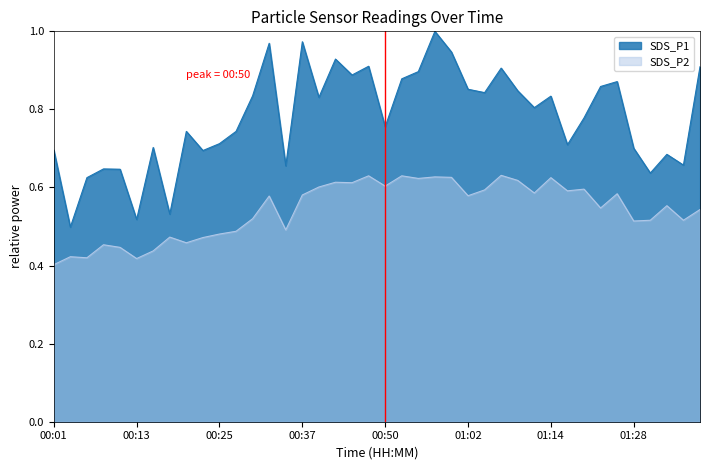

What is the difference between the maximum and minimum values in the SDS_P2 series?

0.2